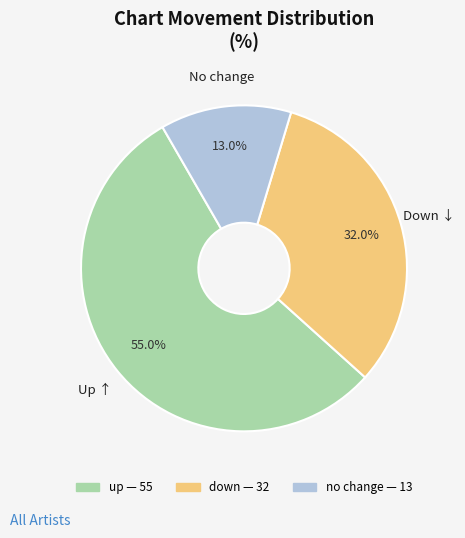

Does any single category account for the majority?

Yes